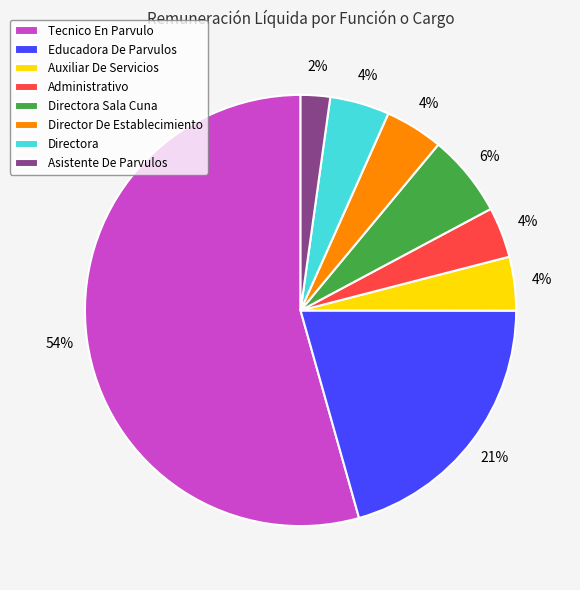

To the nearest percent, what portion does Directora represent?

4%